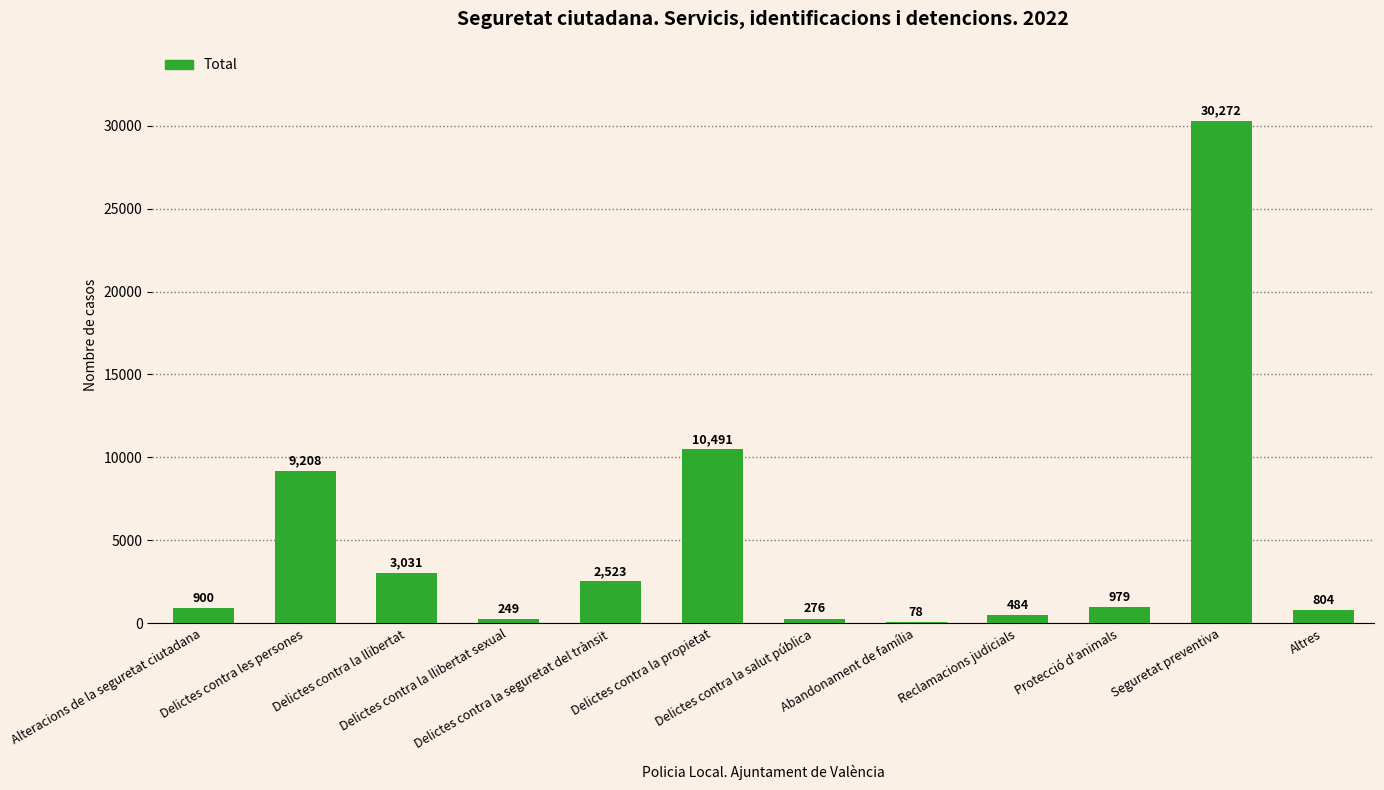

What is the change in value from Alteracions de la seguretat ciutadana to Delictes contra la llibertat?

+2131